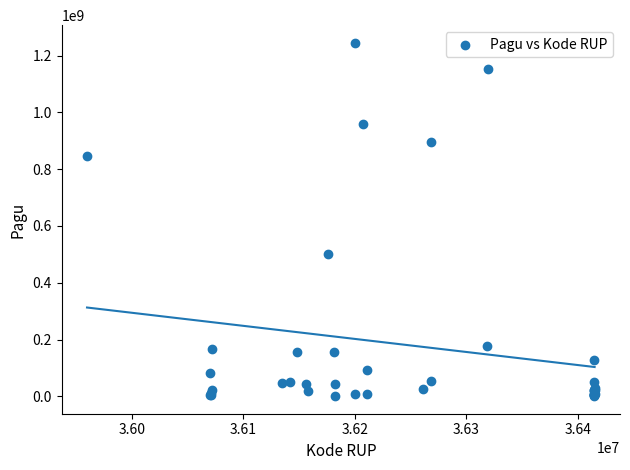

What Y value in the scatter plot is closest to 622840000?

499932000